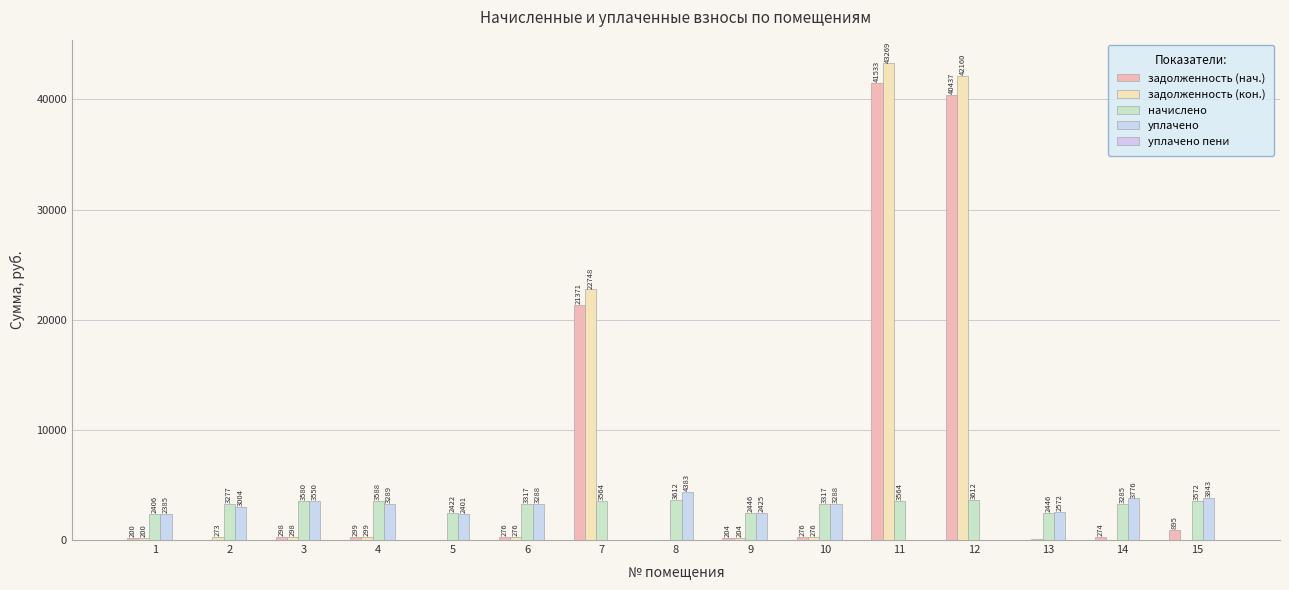

Does the chart contain stacked bars?

No